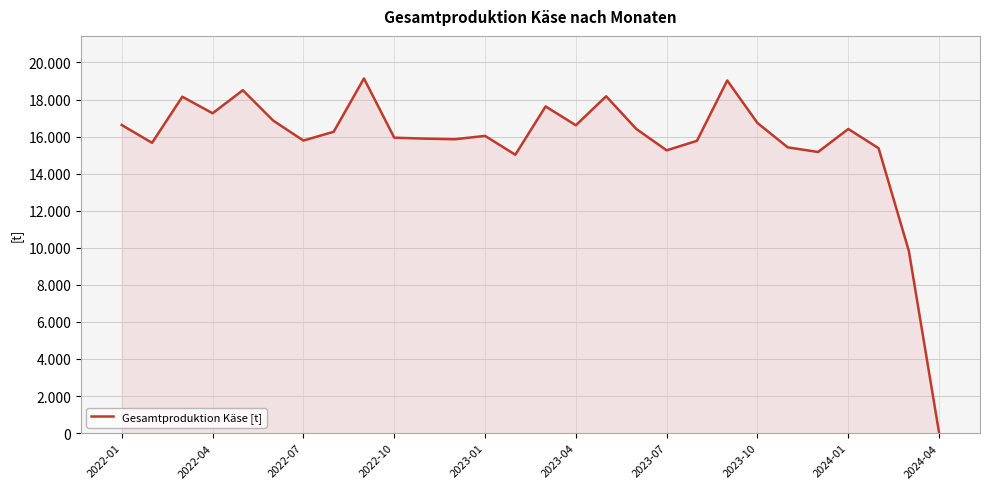

Reading right to left, extract all data points from this chart.

0	9827	15373	16410	15169	15419	16732	19027	15772	15259	16407	18175	16611	17628	15022	16039	15856	15890	15942	19137	16260	15786	16866	18502	17259	18151	15664	16624